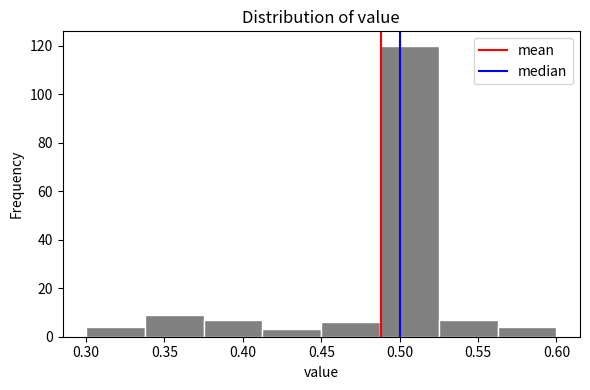

Reading left to right, list every bar in this chart as the range it spans on the x-axis followed by its height. Neither the bar edges nor the heights are printed on the chart, so give them approximately, as read against the axes.

0.300 to 0.340: 4
0.340 to 0.375: 10
0.375 to 0.415: 8
0.415 to 0.450: 4
0.450 to 0.490: 6
0.490 to 0.525: 120
0.525 to 0.565: 8
0.565 to 0.600: 4